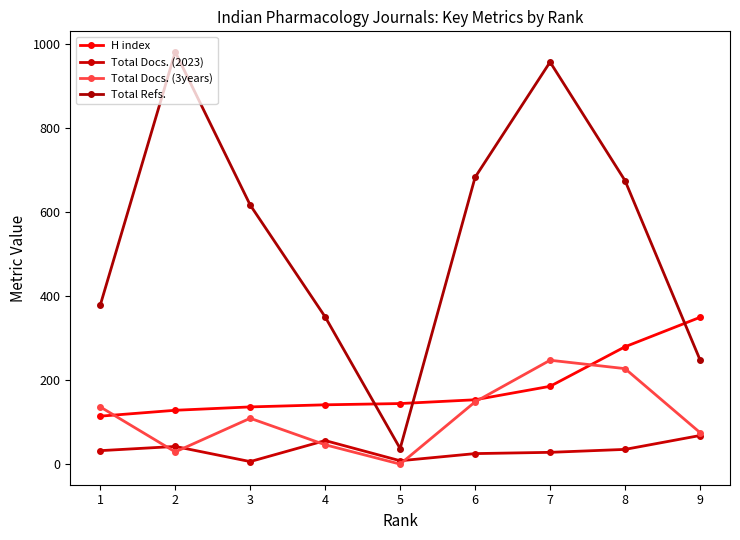

What is the difference between the maximum and second lowest values in the Total Docs. (3years) series?

218